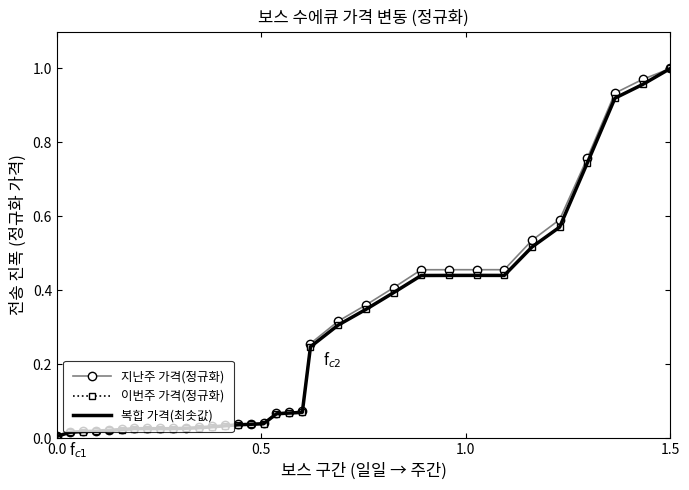

What is the value of the 지난주 가격(정규화) point at the 19th from the left?

0.1